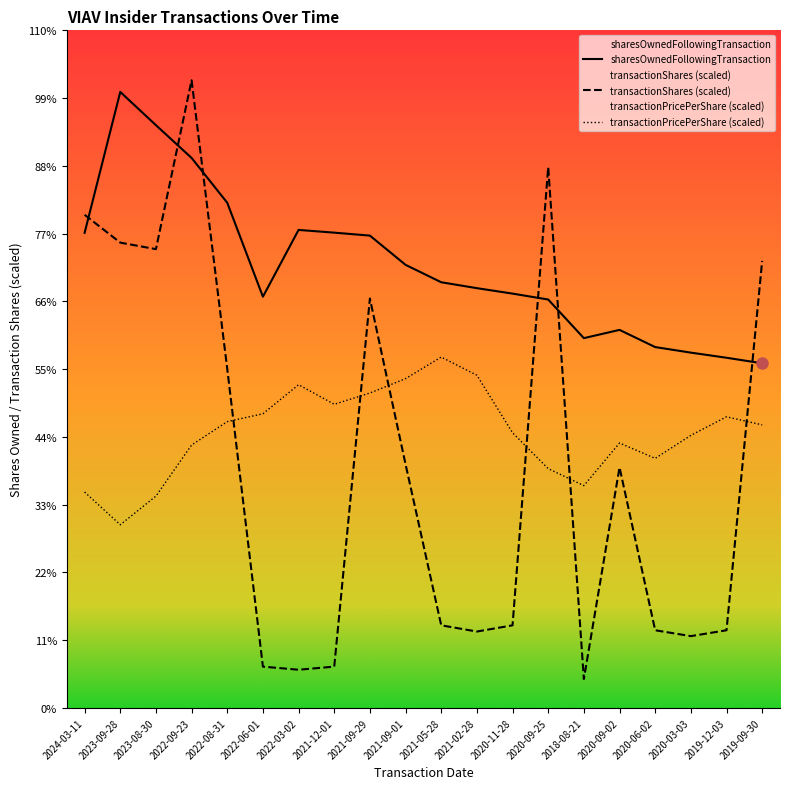

At 2021-09-29, list the series in order from smallest to largest.

transactionPricePerShare (scaled), transactionShares (scaled), sharesOwnedFollowingTransaction